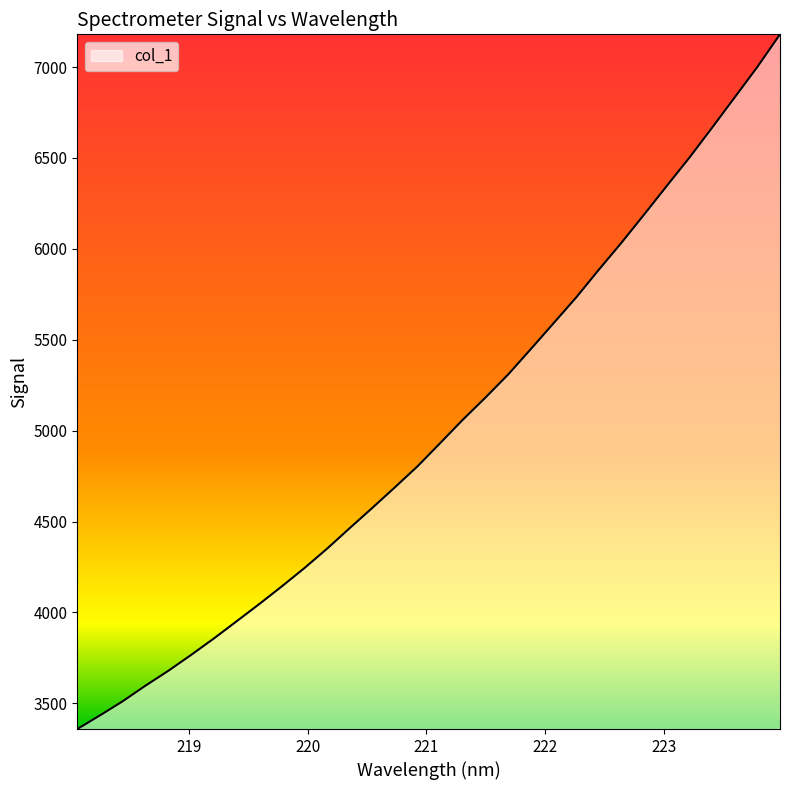

What is the sum of all values?

160345.3